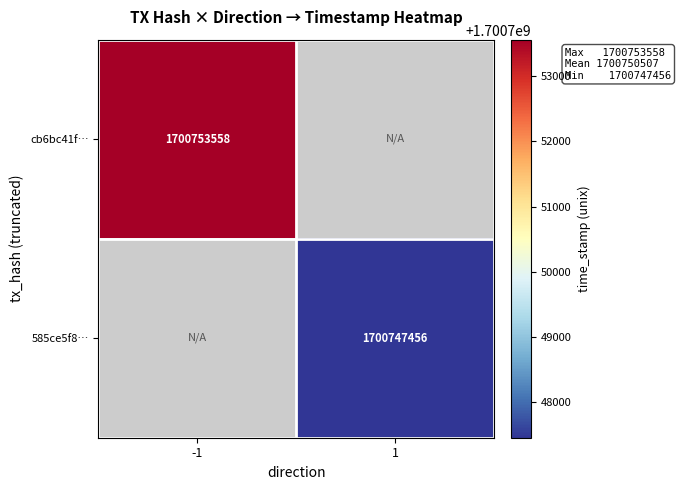

Is the value of 585ce5f8… at 1 greater than the value of cb6bc41f… at -1?

No